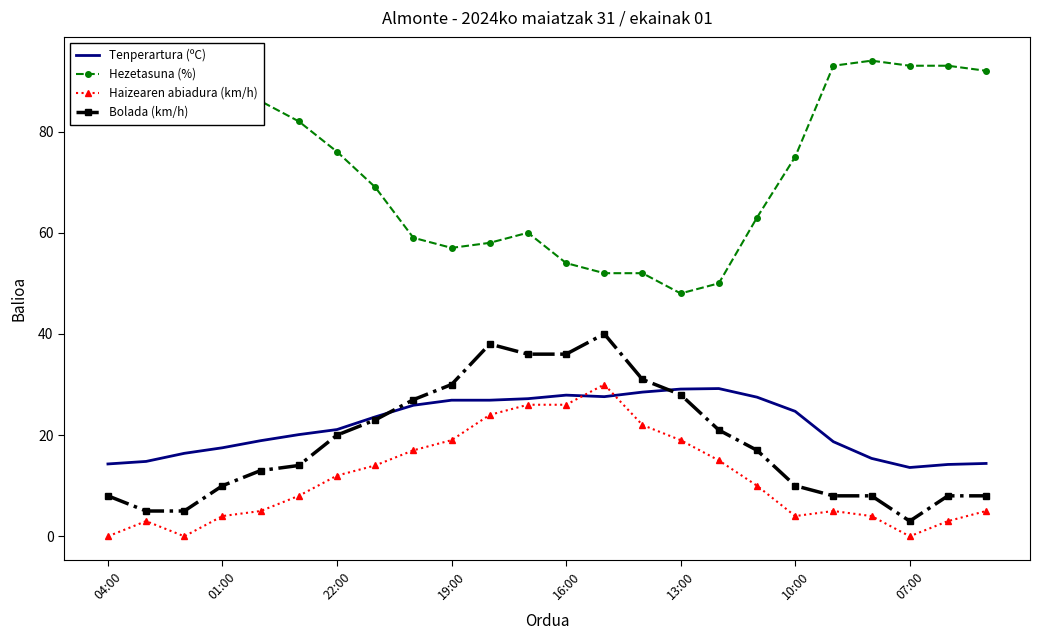

Which series has the widest spread of values?

Hezetasuna (%)